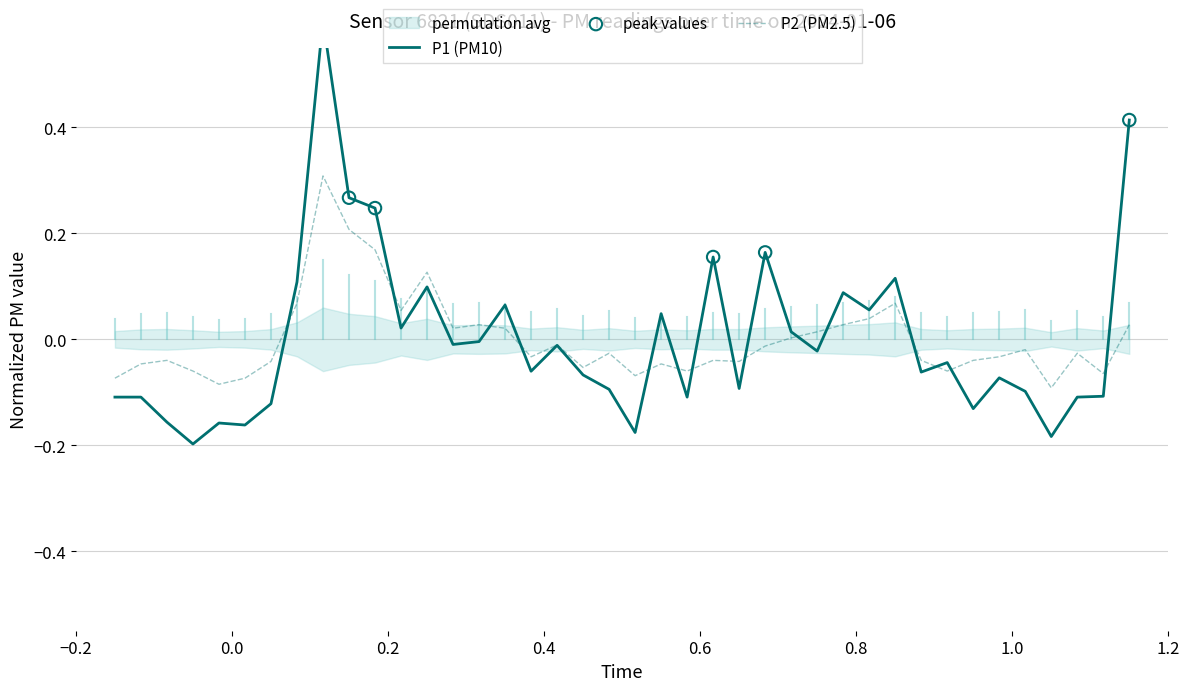

Which series contains the lowest Y value?

P1